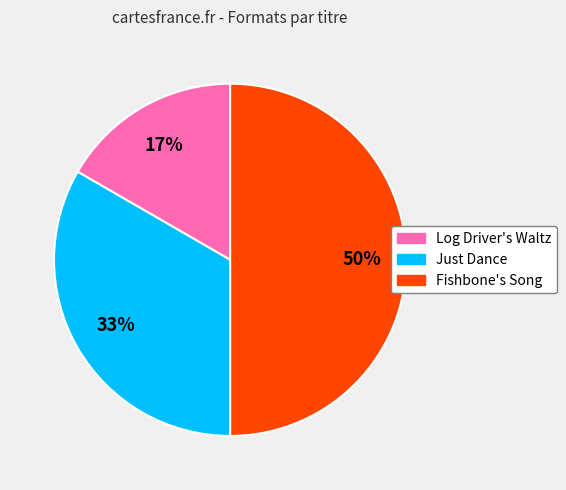

What is the ratio of the value at Fishbone's Song to the value at Just Dance?

1.5